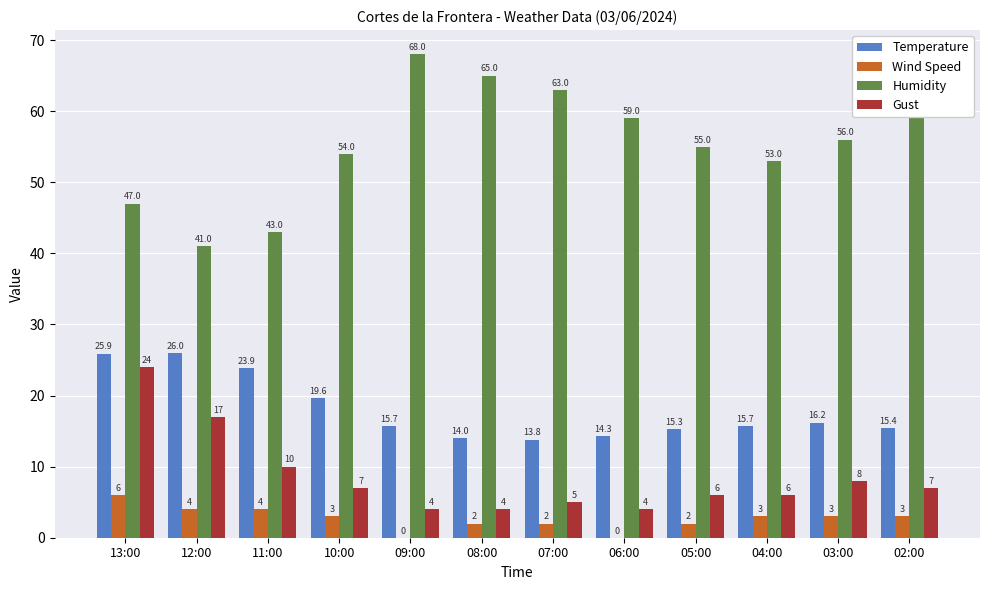

The value of Temperature at 06:00 is 14.3. True or false?

True